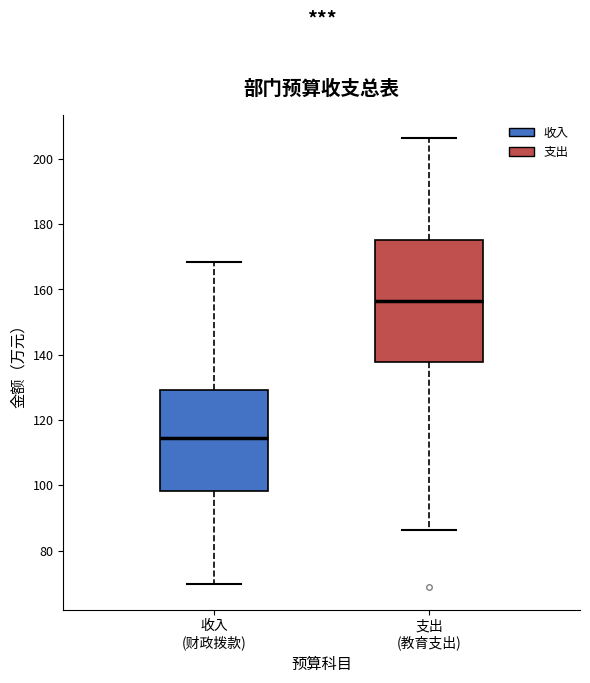

Which box is the tallest, from its lower edge to its upper edge?

支出 (教育支出)